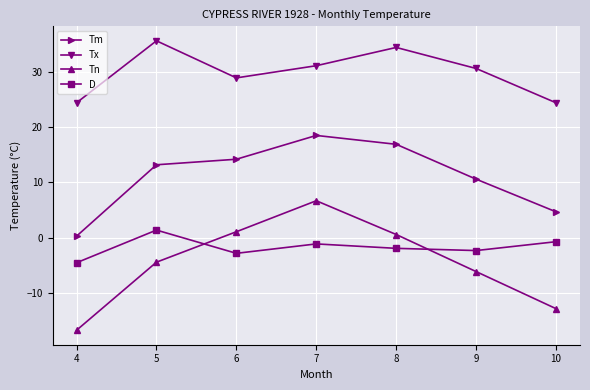

What is the total value across all series at 4?

3.5